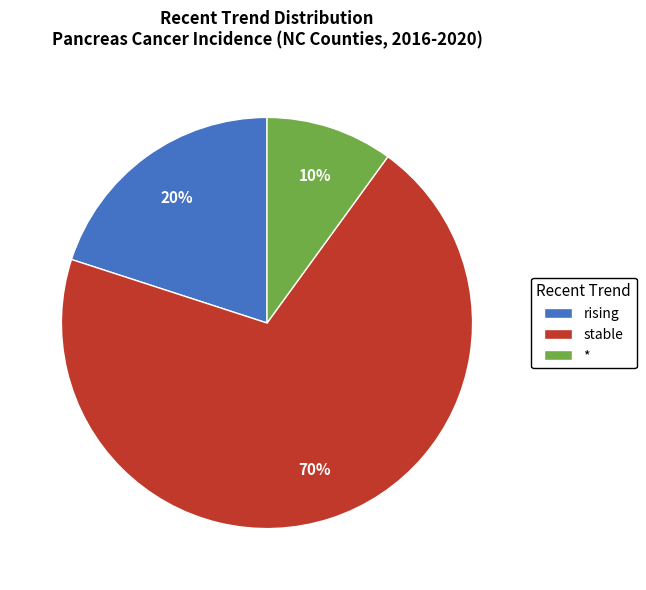

Rank the categories by value from highest to lowest.

stable, rising, *